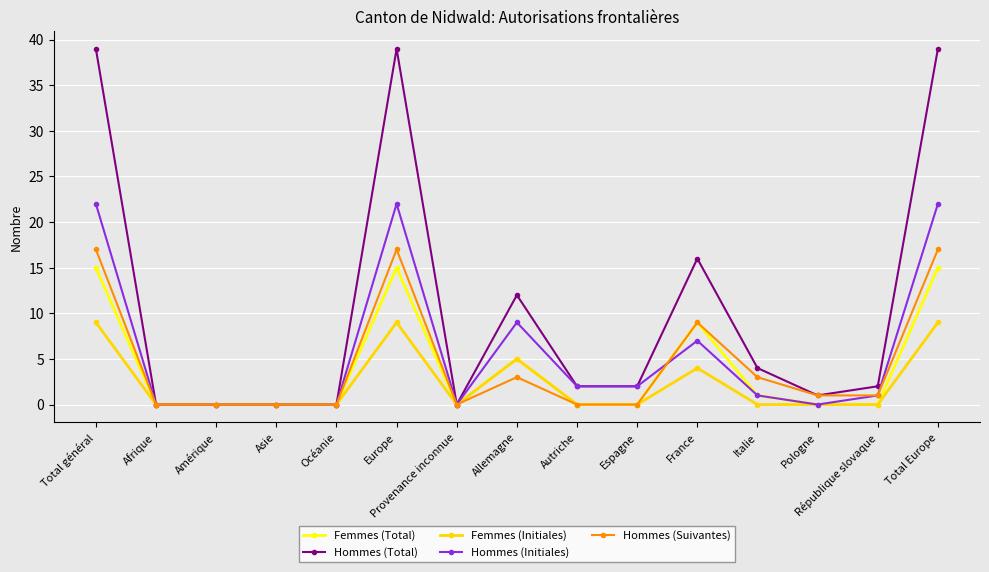

List the series in order of their peak value, lowest first.

Femmes (Initiales), Femmes (Total), Hommes (Suivantes), Hommes (Initiales), Hommes (Total)